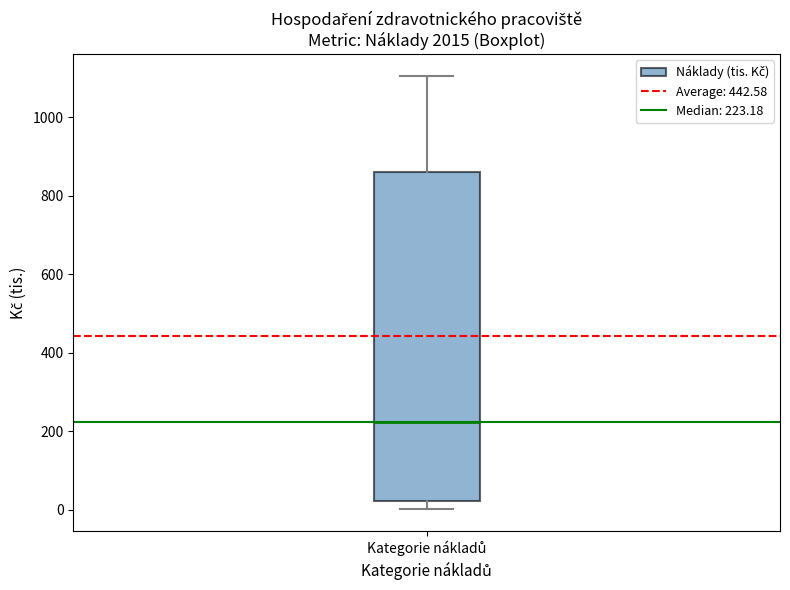

Where is the lower edge of the box for Kategorie nákladů on the y-axis? The values are not printed on the chart, so give them approximately, as read against the axis.

20